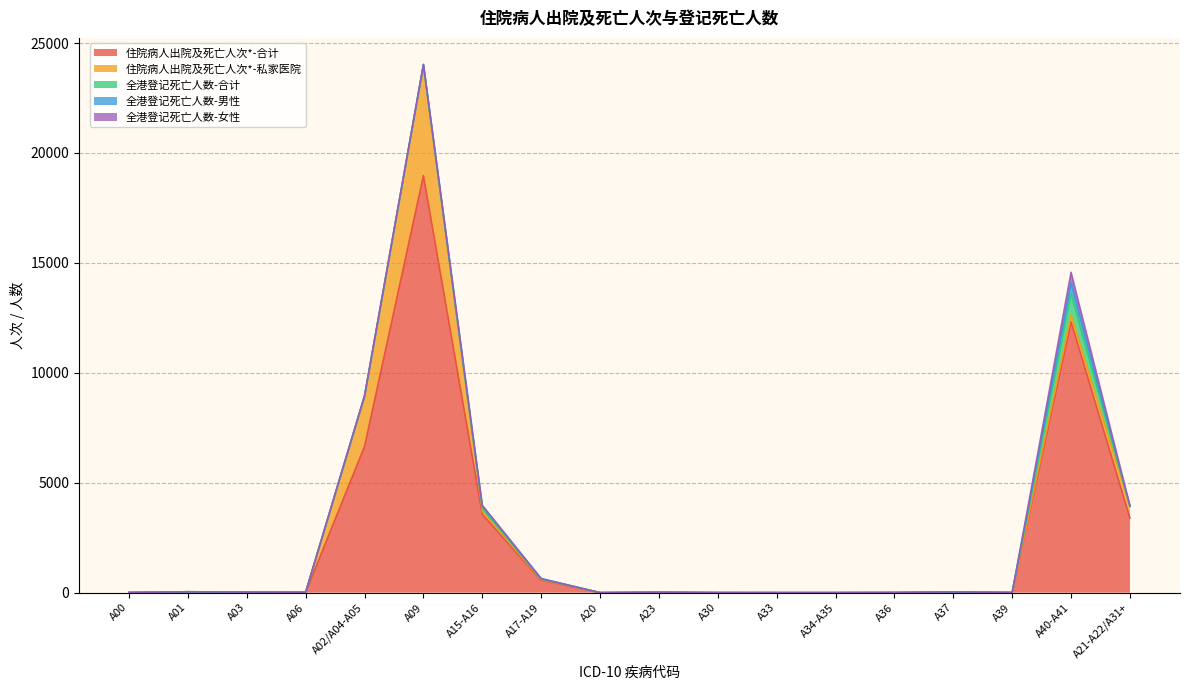

What is the difference between the second highest and second lowest values in the 全港登记死亡人数-女性 series?

33